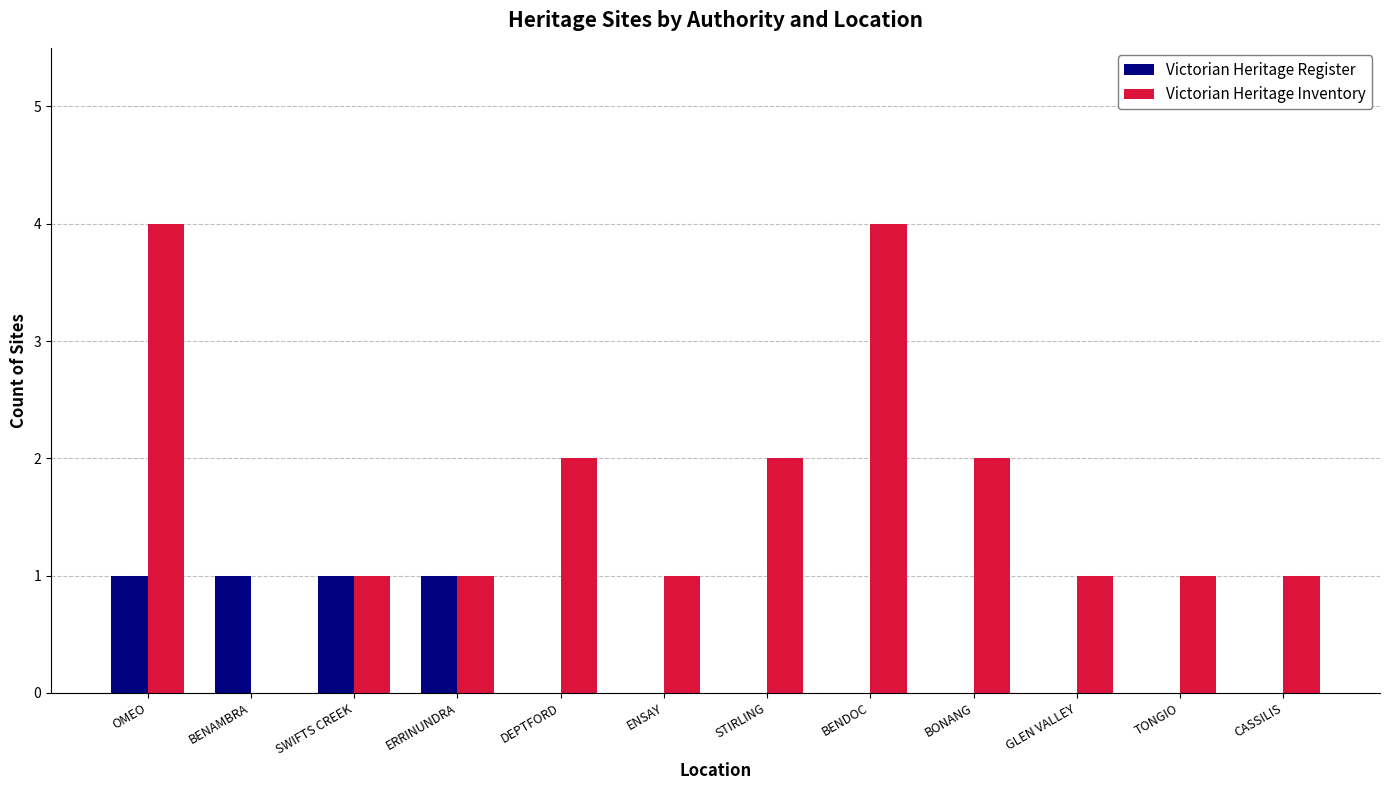

Which series has the largest range (max minus min)?

Victorian Heritage Inventory